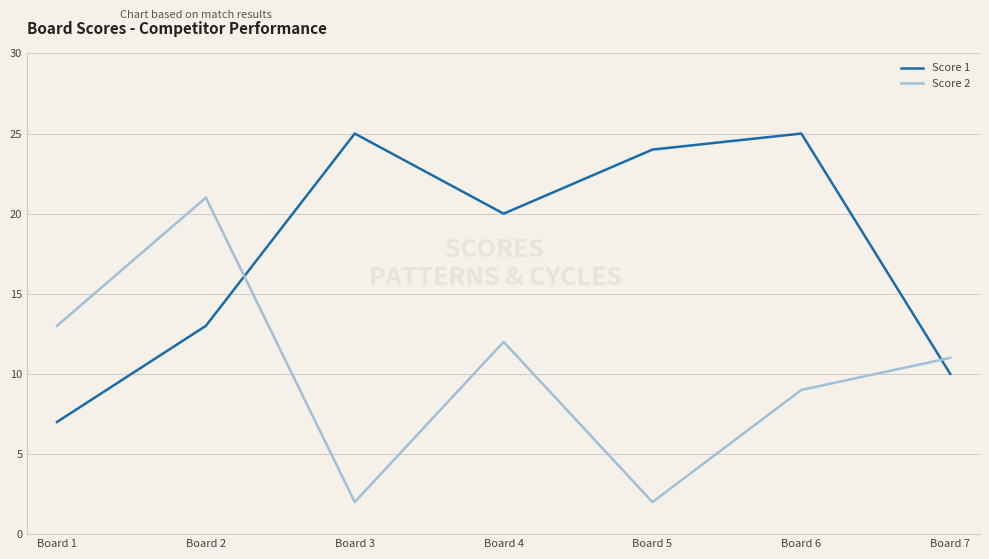

The value of Score 1 at Board 5 is 33. True or false?

False